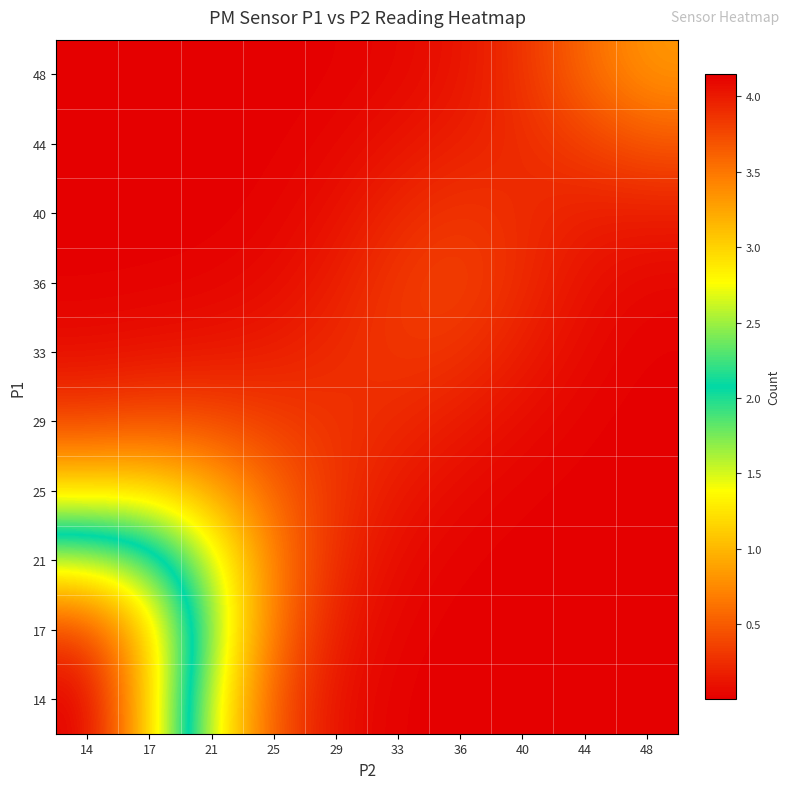

Rank the series at 14 from lowest to highest value.

48, 44, 40, 36, 33, 29, 25, 21, 17, 14